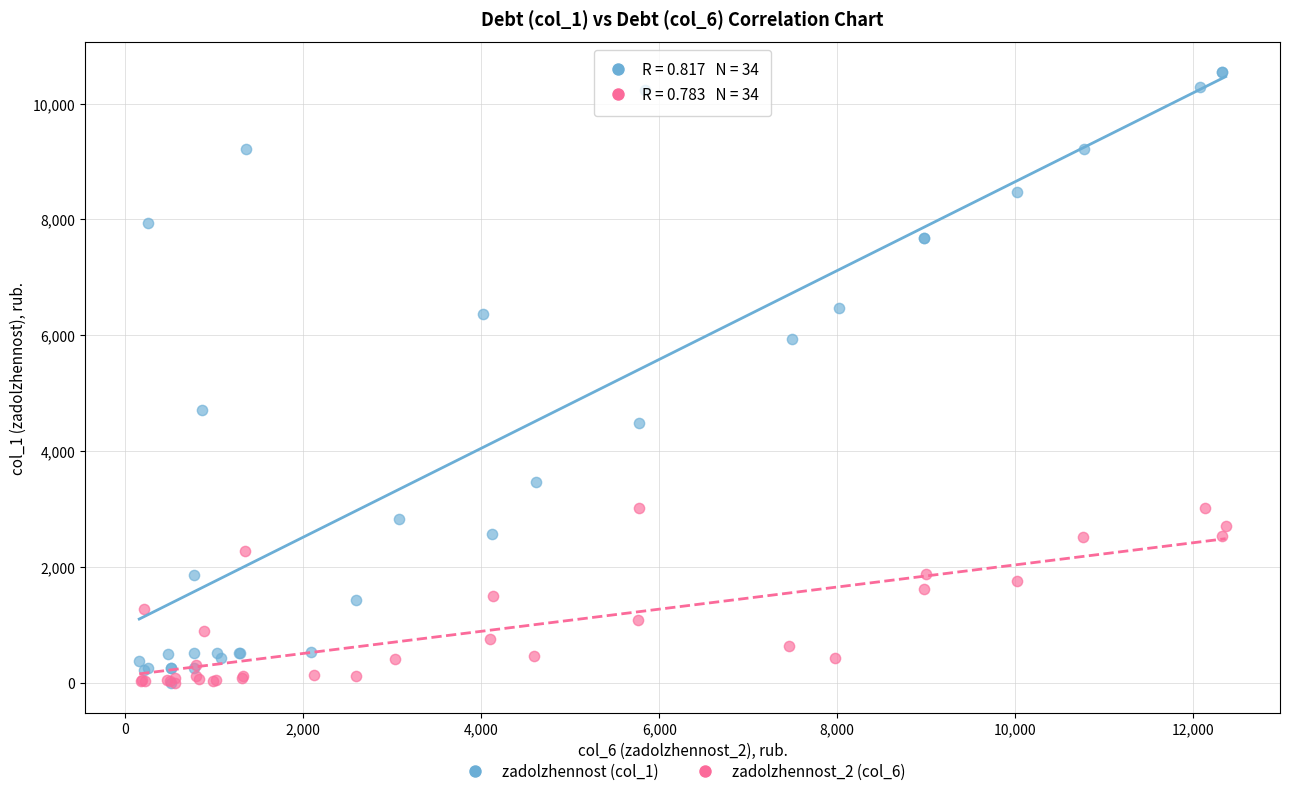

Which series reaches the maximum Y coordinate?

zadolzhennost (col_1)